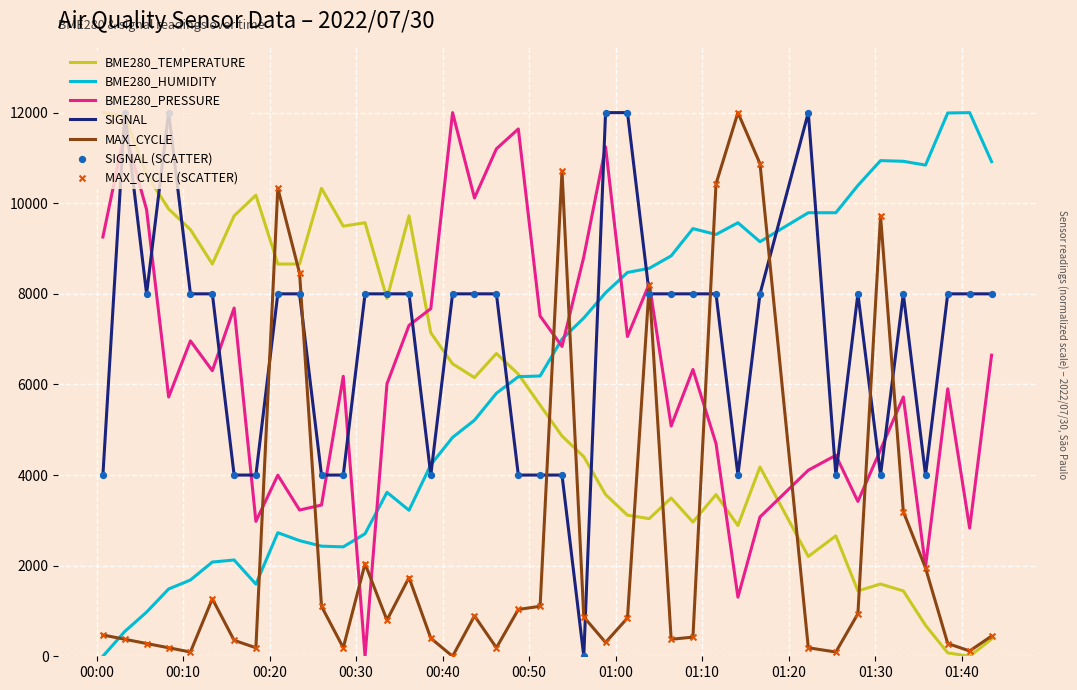

What is the greatest value displayed?

12000.0